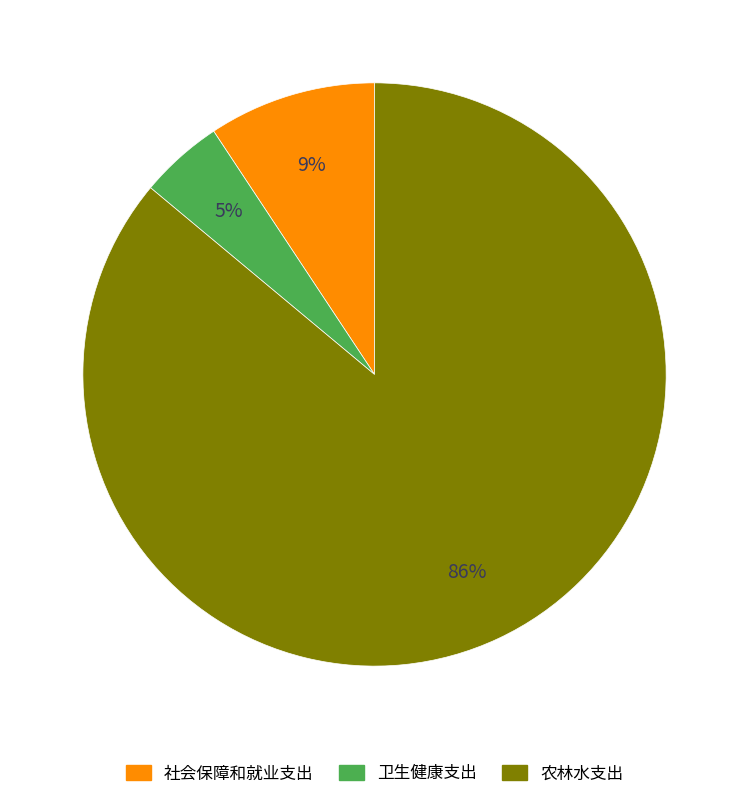

Rank the categories by value from lowest to highest.

卫生健康支出, 社会保障和就业支出, 农林水支出